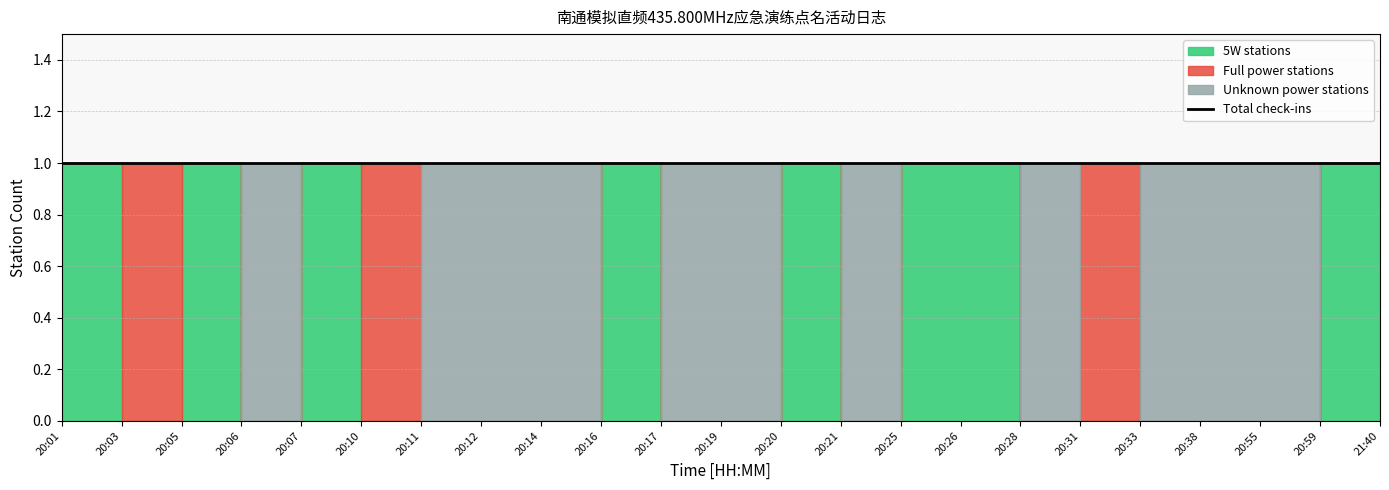

Does the chart display data point markers on the line(s)?

No